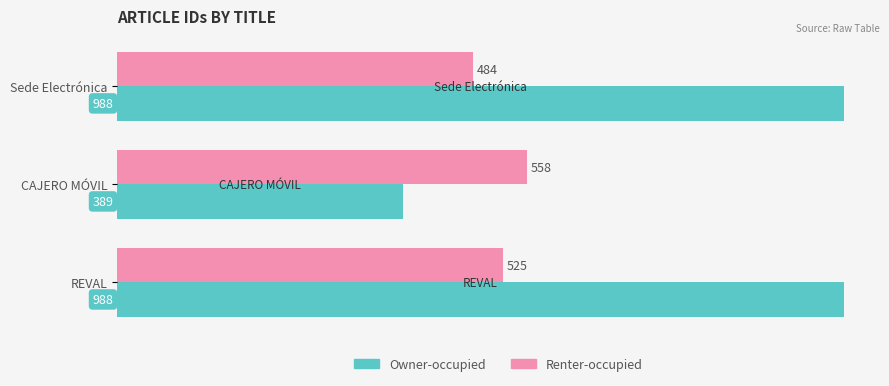

What is the greatest value displayed?

988